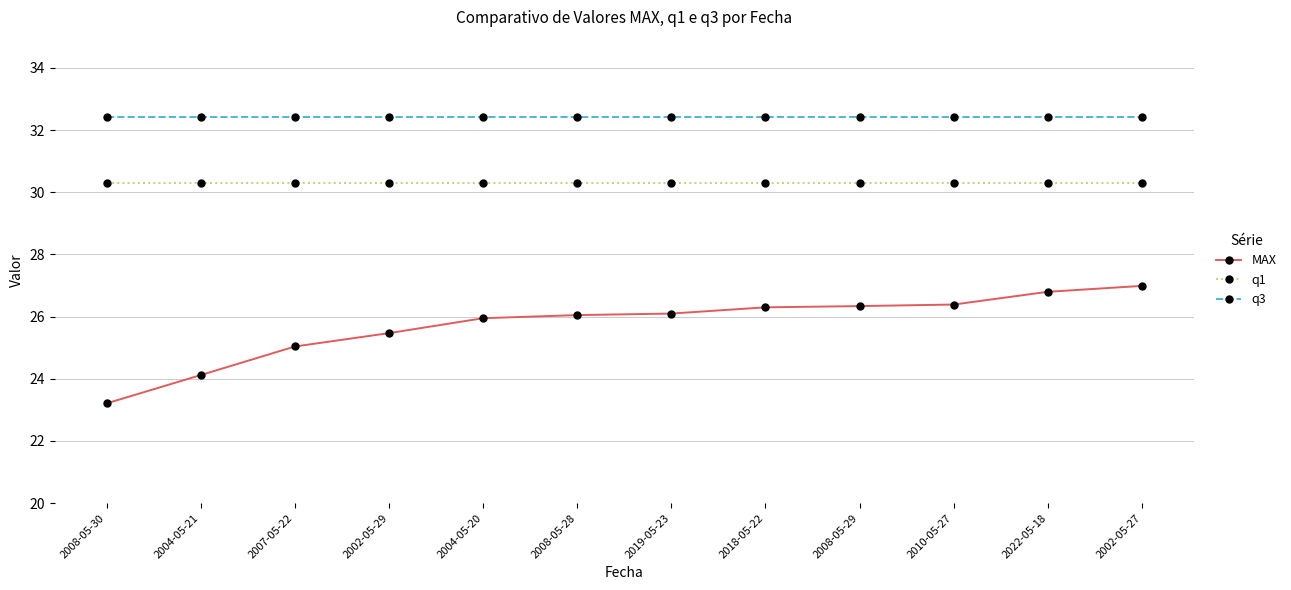

What is the minimum value for q3?

32.4